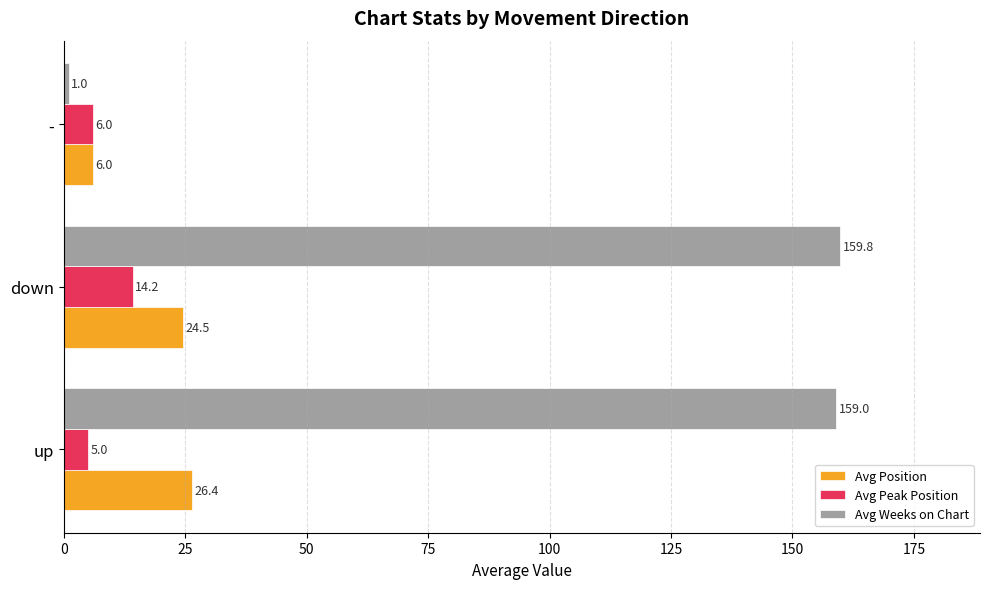

How many values in the Avg Weeks on Chart series are below 159?

1